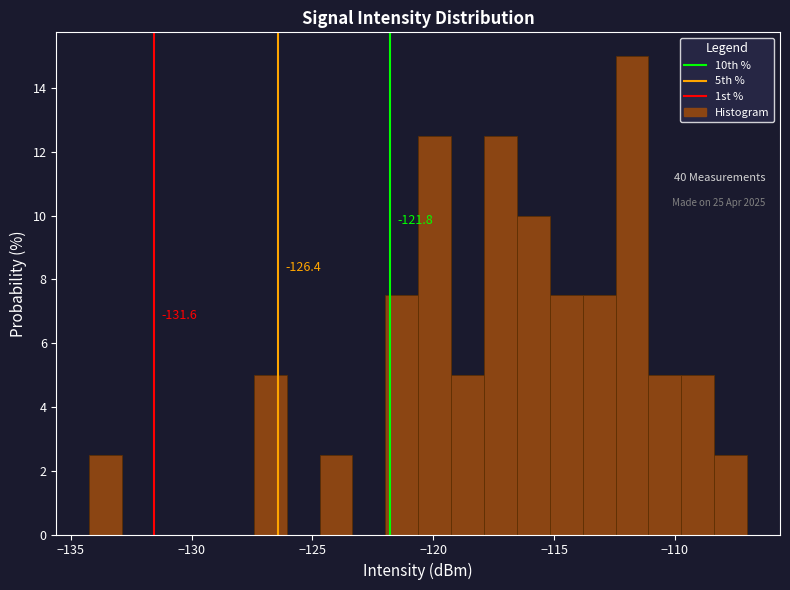

Read against the x-axis, roughly where is the centre of the tallest bar?

-112.0